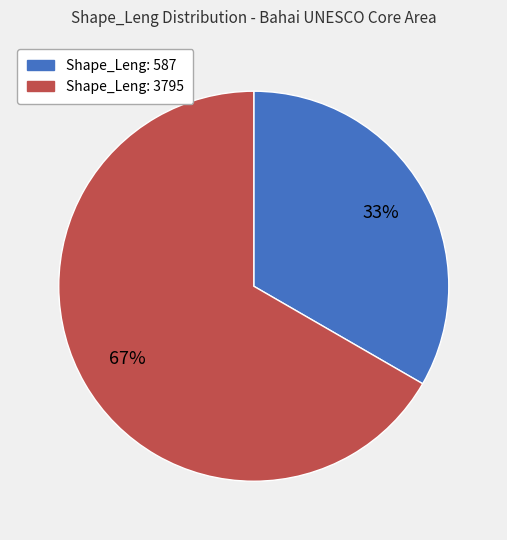

Is there a majority slice in this chart?

Yes